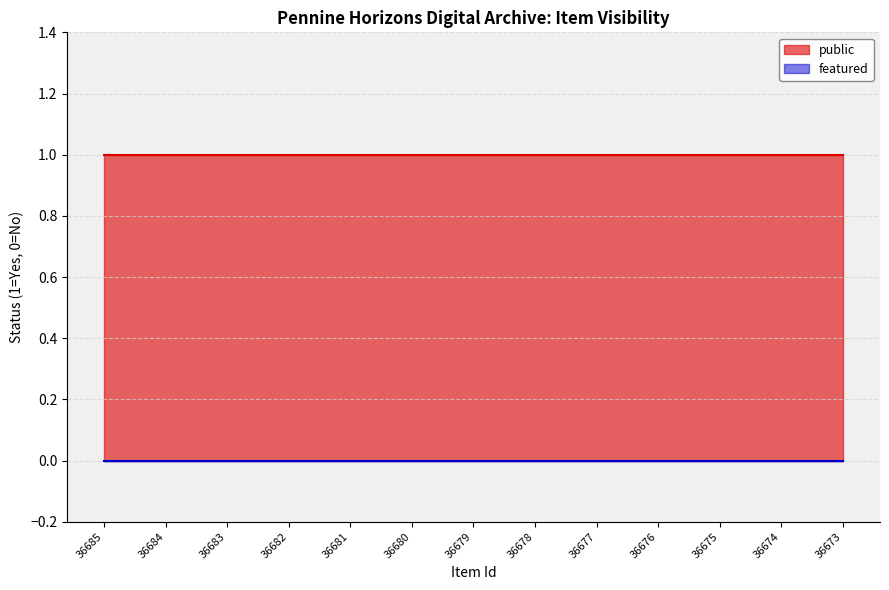

What is the lowest value of the public series?

1